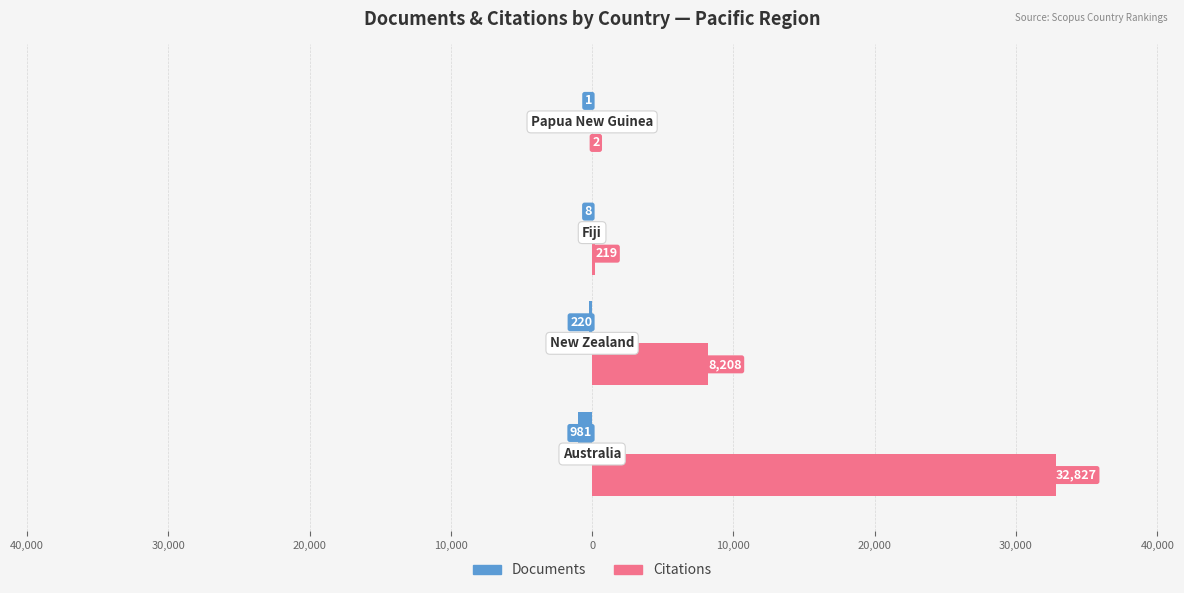

Reading left to right, list all the values displayed in this chart.

Documents: -981	-220	-8	-1
Citations: 32827	8208	219	2